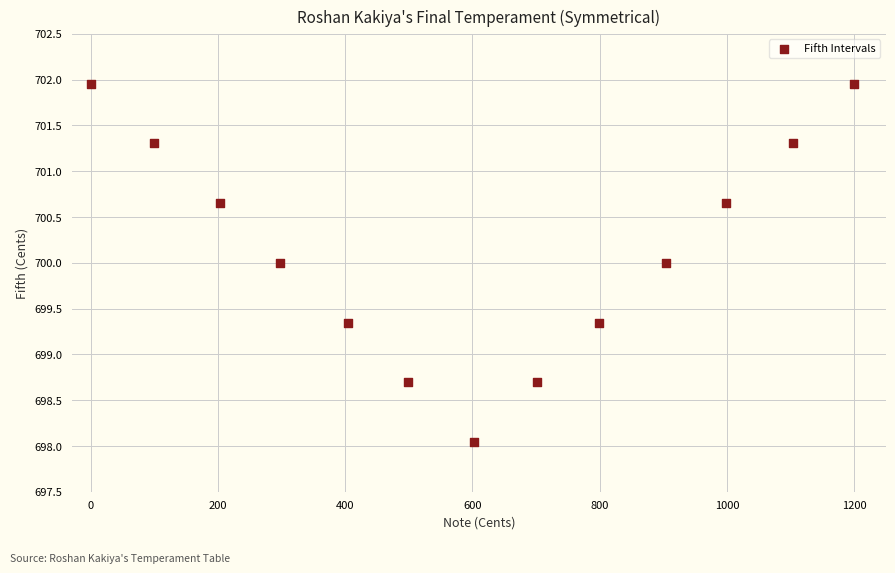

What is the range of X values (max minus min)?

1200.0